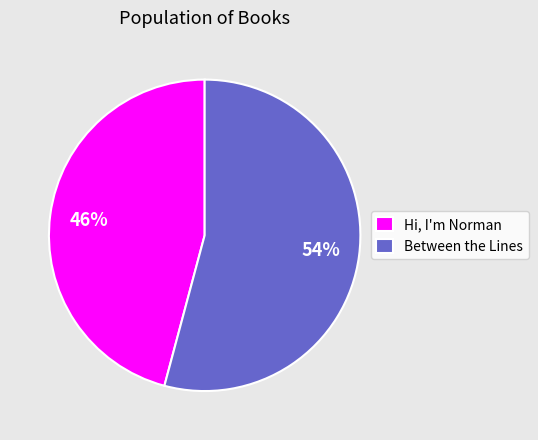

What is the majority slice?

Between the Lines